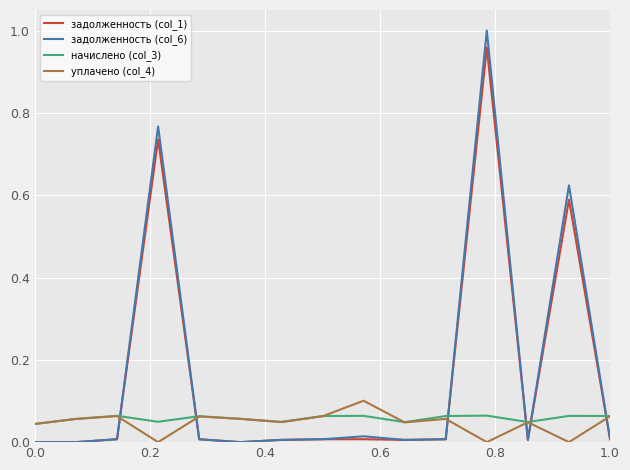

After their last crossing, which series has the higher values: уплачено (col_4) or задолженность (col_6)?

уплачено (col_4)